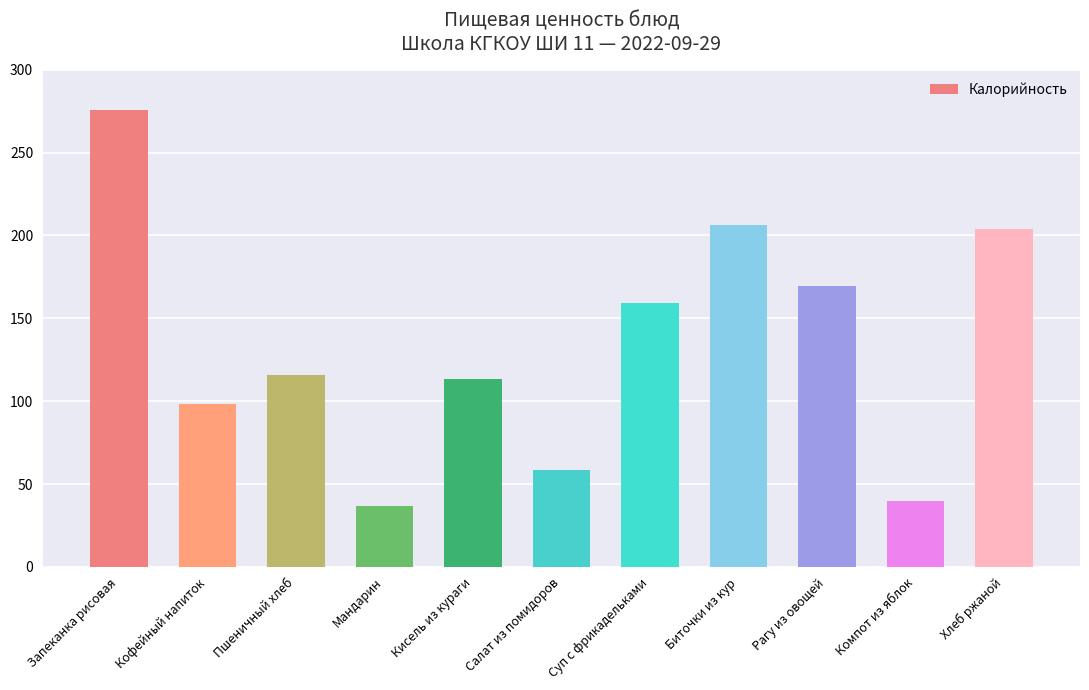

What is the sum of the values at Компот из яблок and Запеканка рисовая?

315.5